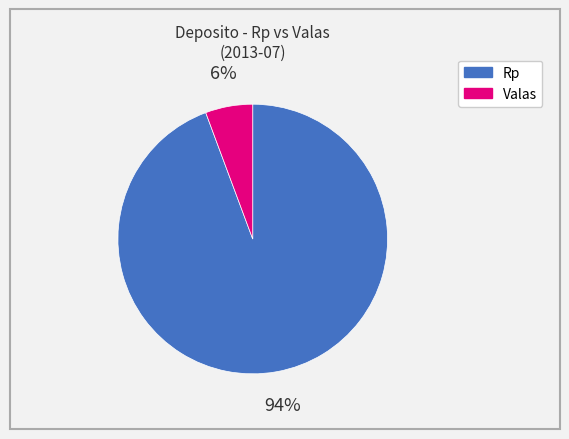

Which category has the smallest portion of the pie?

Valas